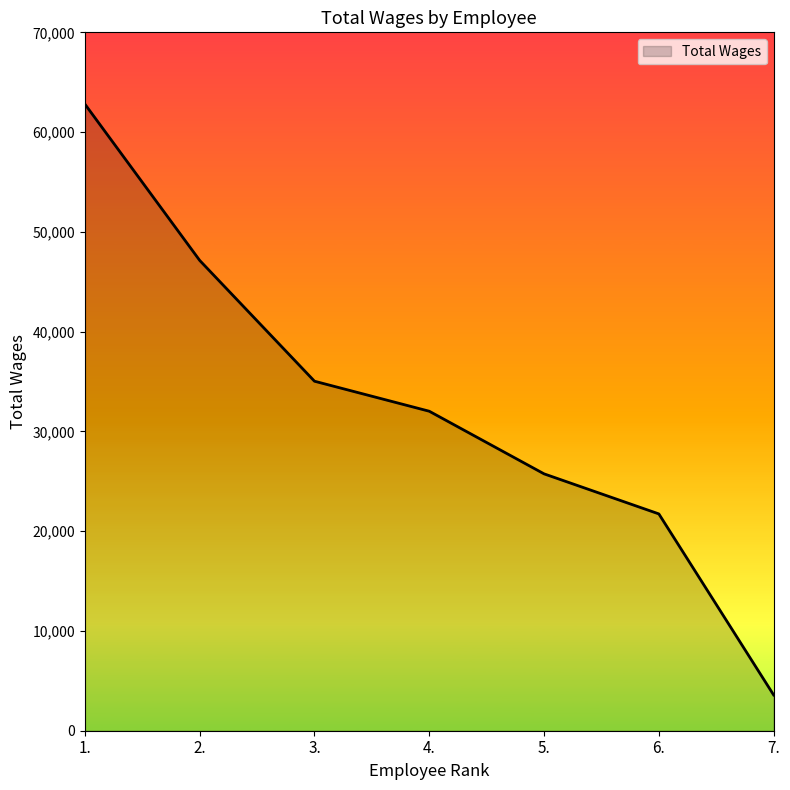

Does the chart have visible grid lines?

No